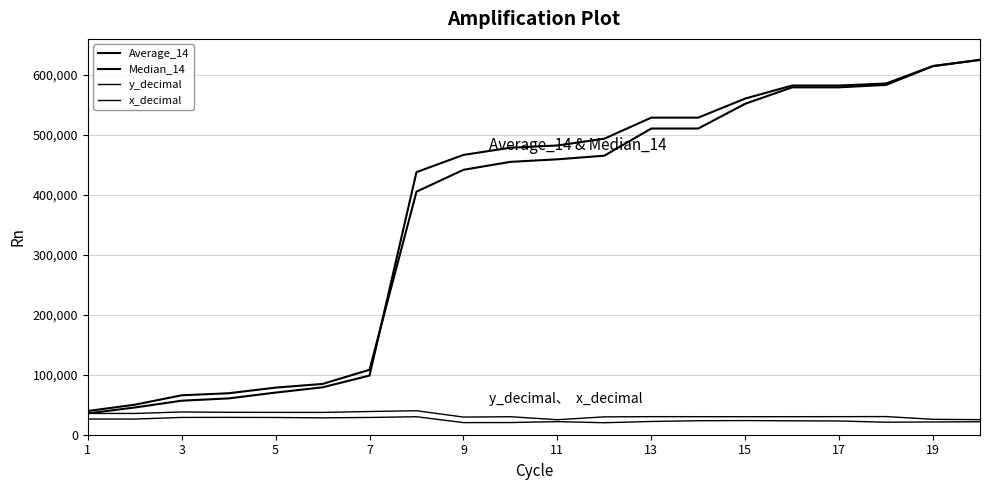

How many values in the Average_14 series are below 482278?

10